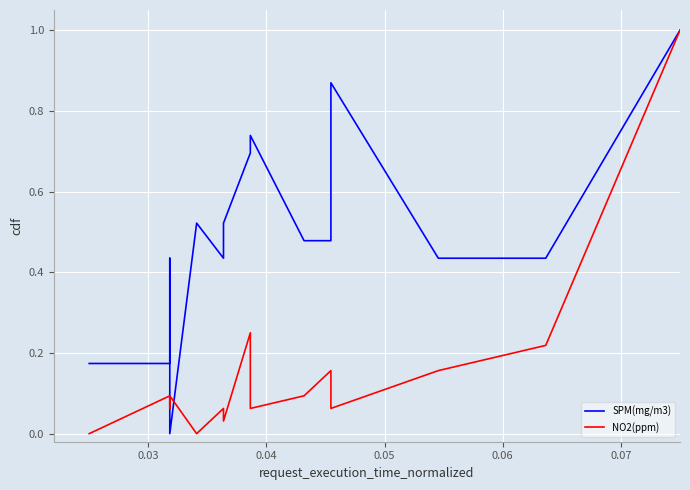

What is the value of the SPM(mg/m3) point at the 1st from the left?

0.2